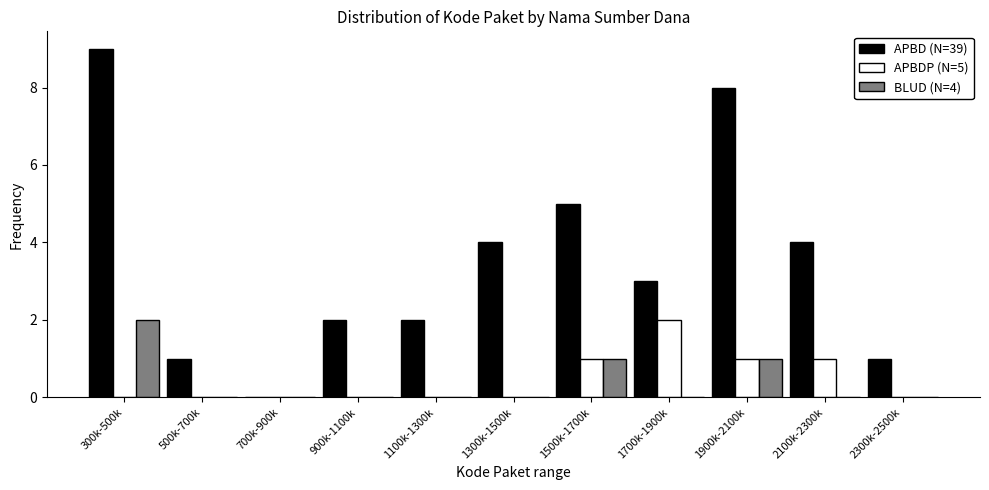

Which category has the highest value in the APBD (N=39) series?

300k-500k